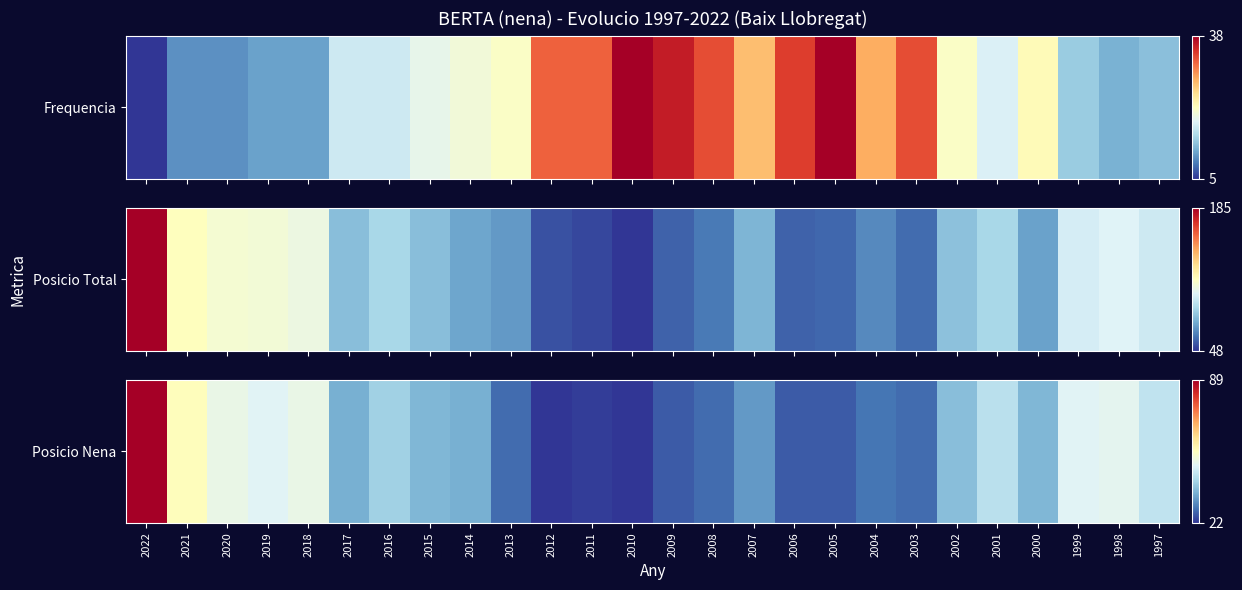

Is it true that the value at 2013 is 43?

False